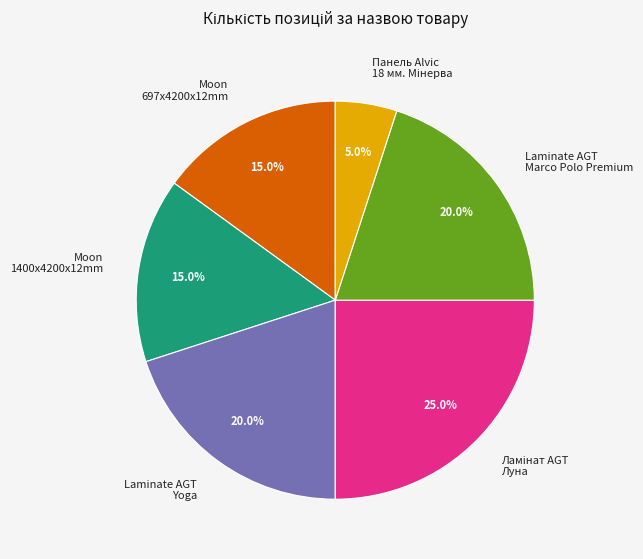

How many slices are in this pie chart?

6